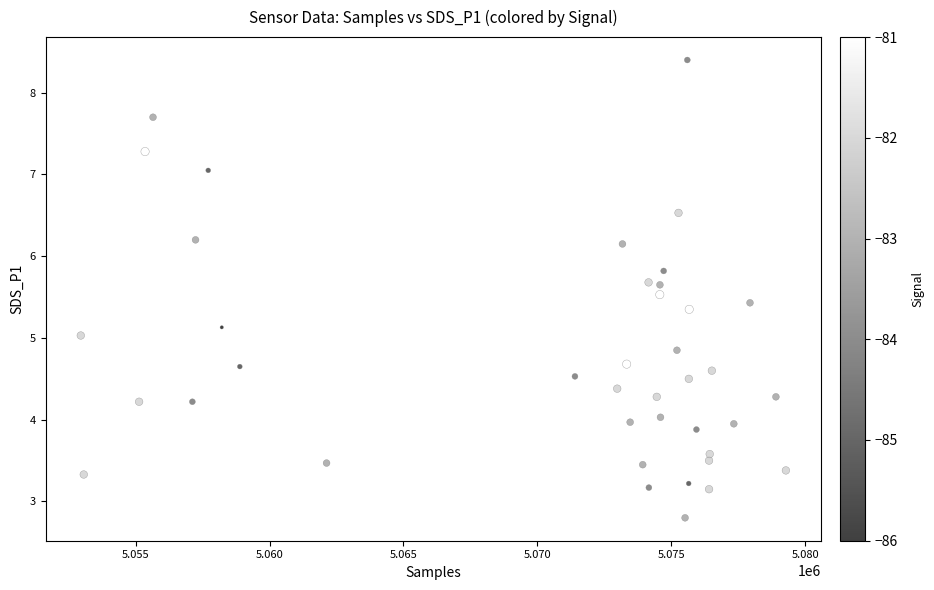

What is the range of Y values (max minus min)?

5.6